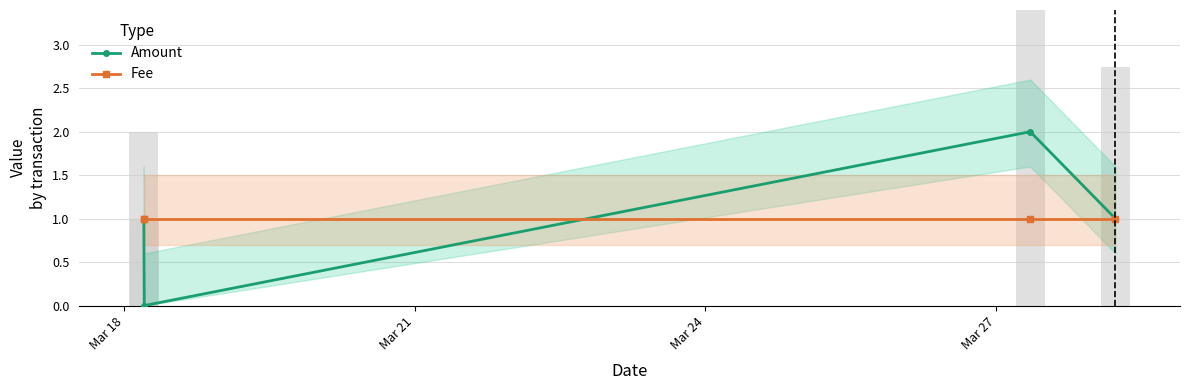

Reading left to right, what are all the values shown in this chart?

Amount: 1	0	2	1
Fee: 1	1	1	1